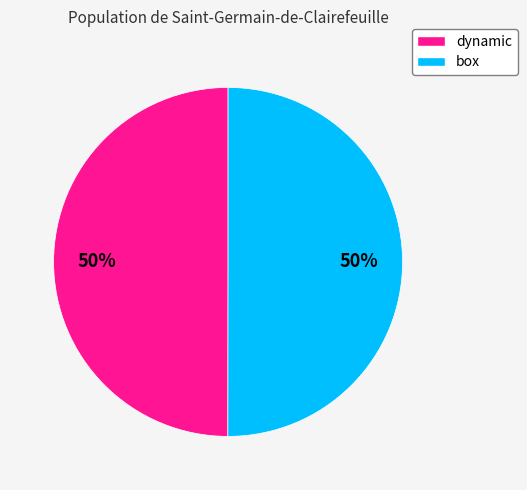

To the nearest percent, what is the average slice percentage?

50%